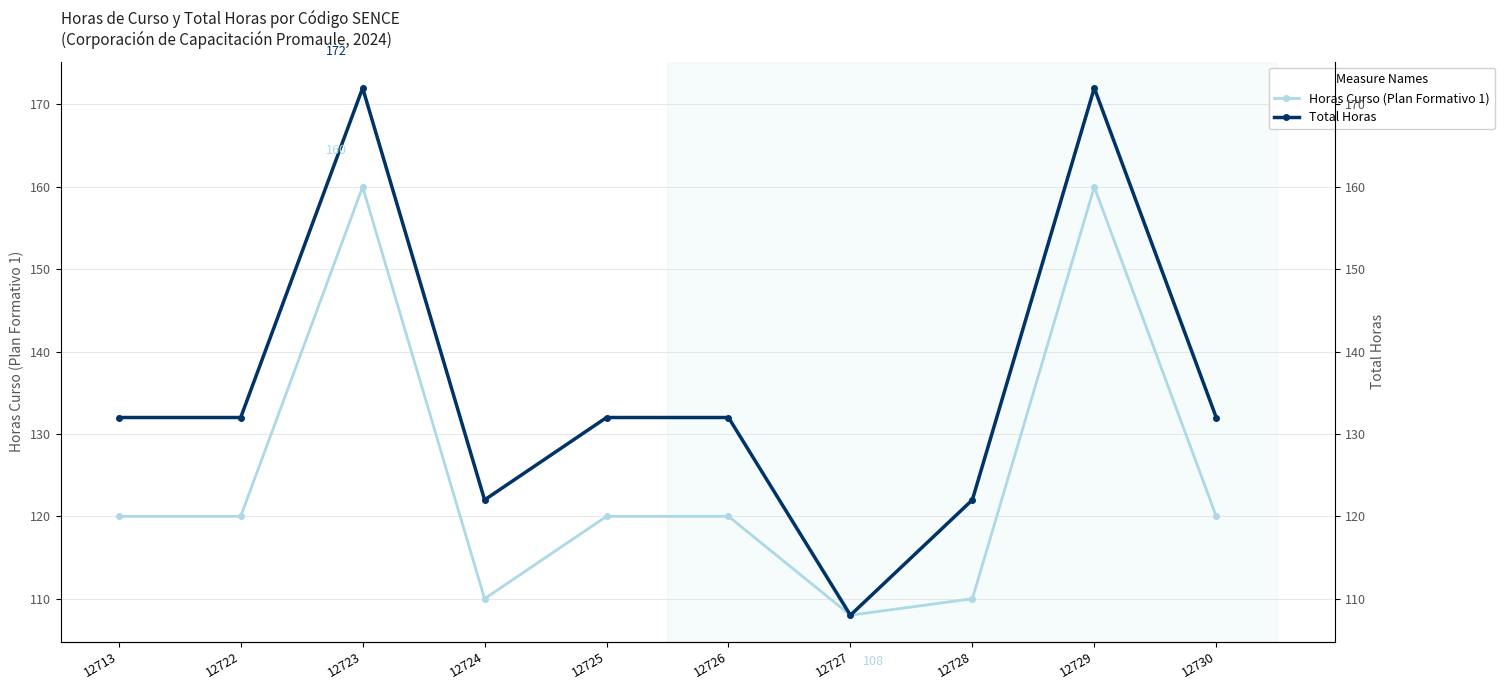

Does the chart display data point markers on the line(s)?

Yes